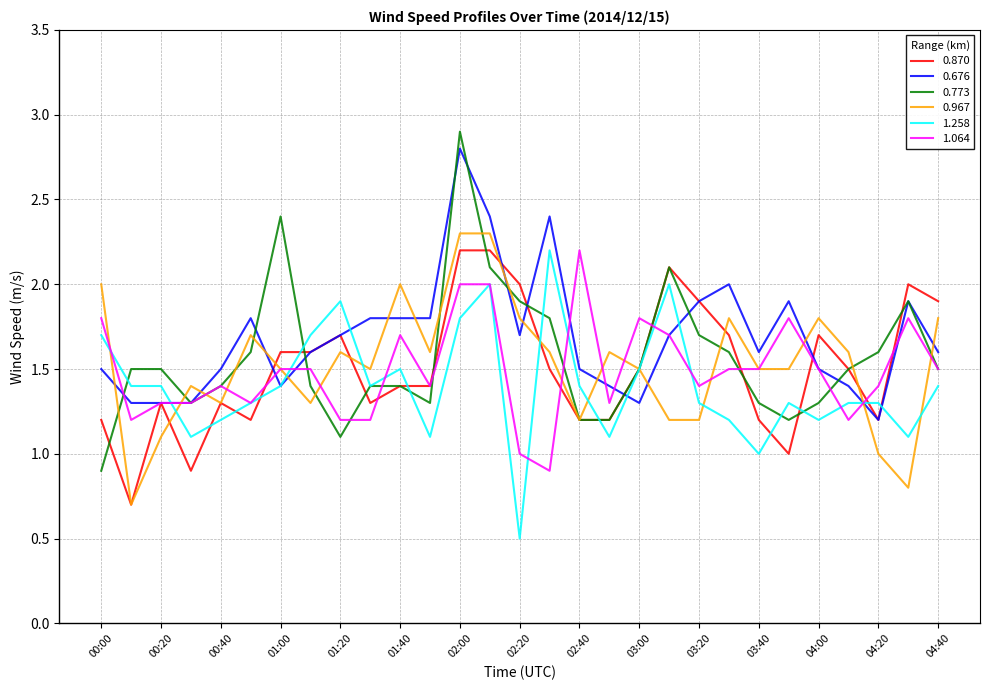

How many lines are shown in the chart?

6